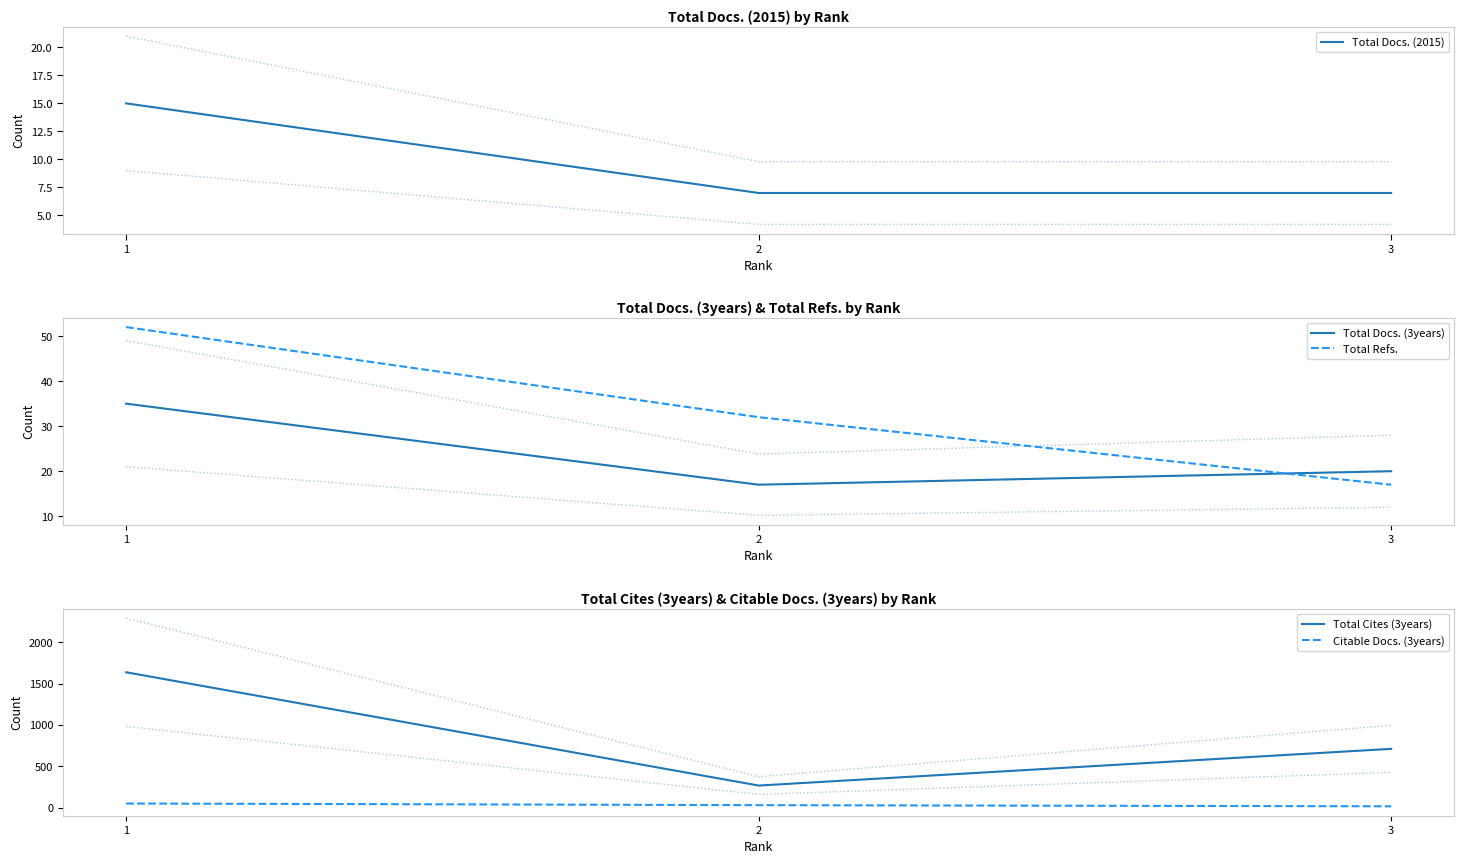

How many lines are shown in the chart?

5